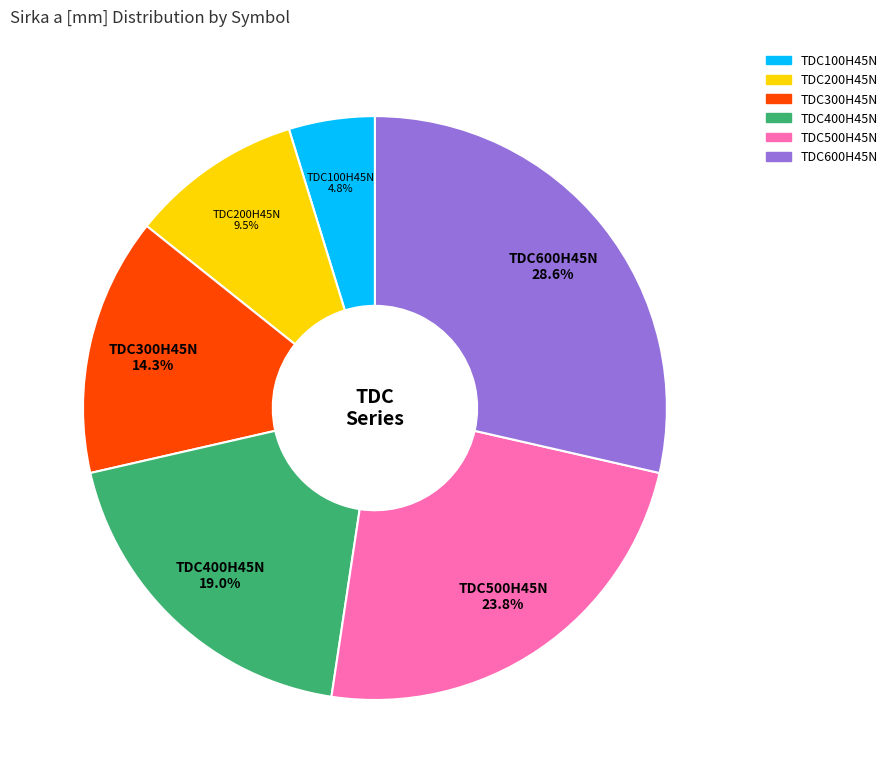

Which slice is the largest?

TDC600H45N